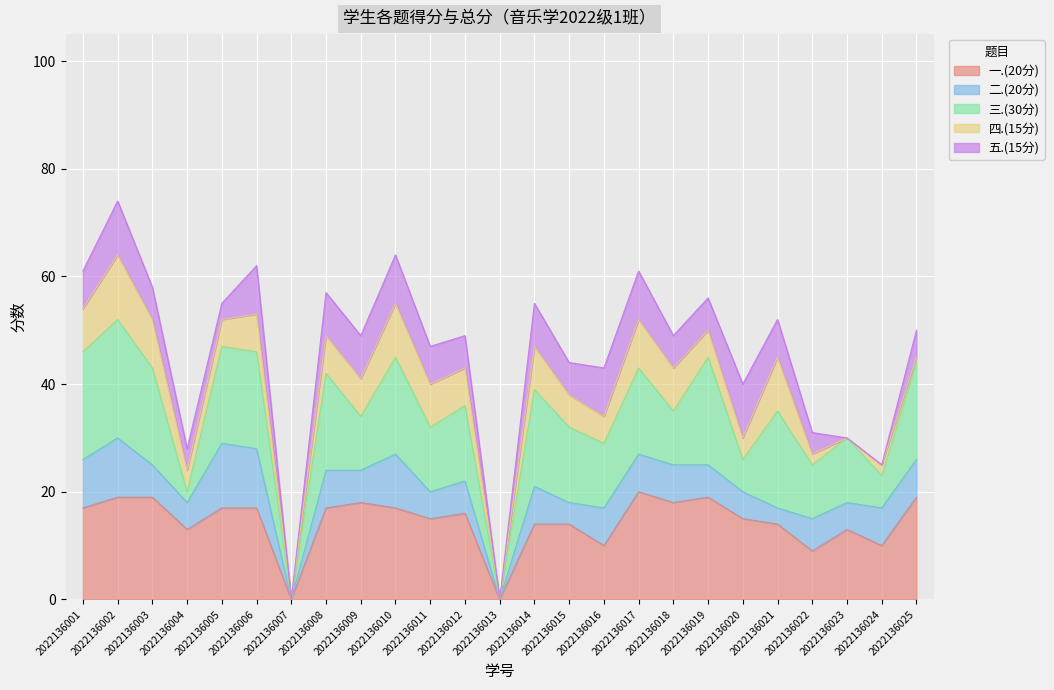

The value of 三.(30分) at 2022136008 is 18. True or false?

True